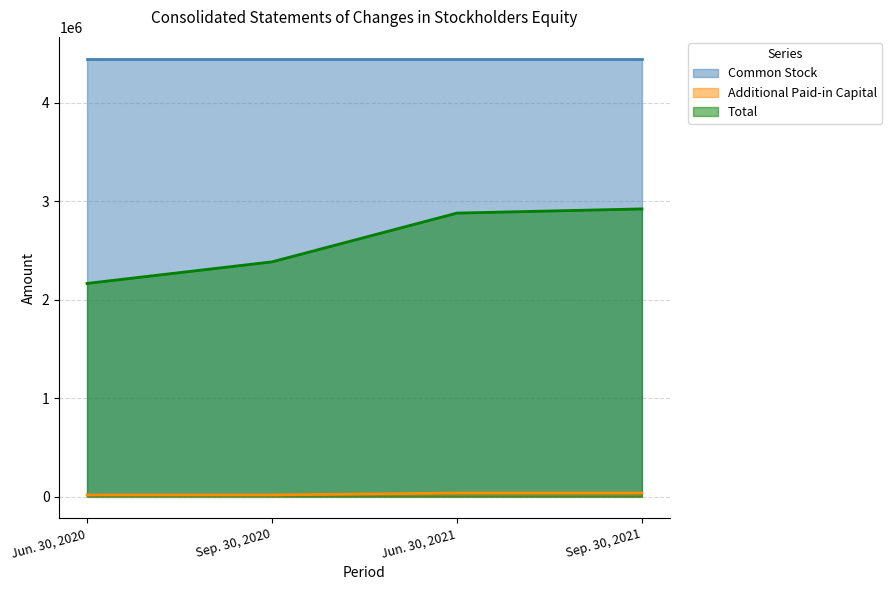

Which category has the lowest value in the Additional Paid-in Capital series?

Jun. 30, 2020